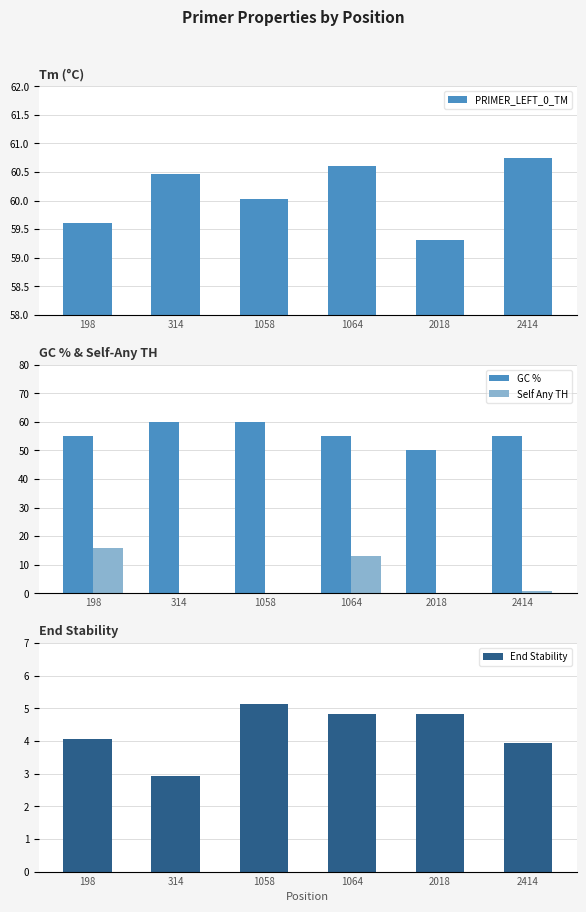

How many distinct data groups are displayed?

4